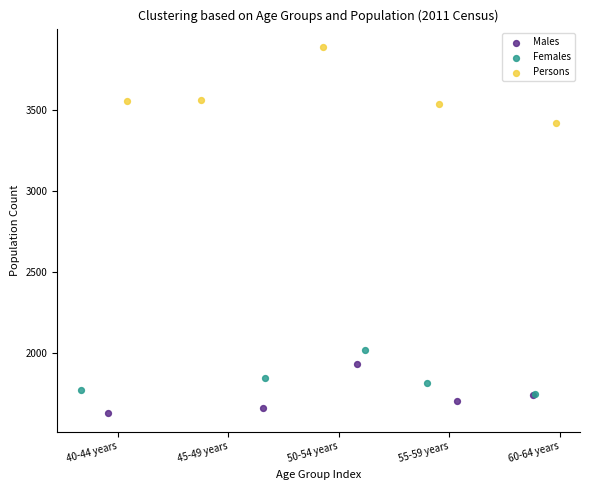

Which series contains the highest Y value?

Persons